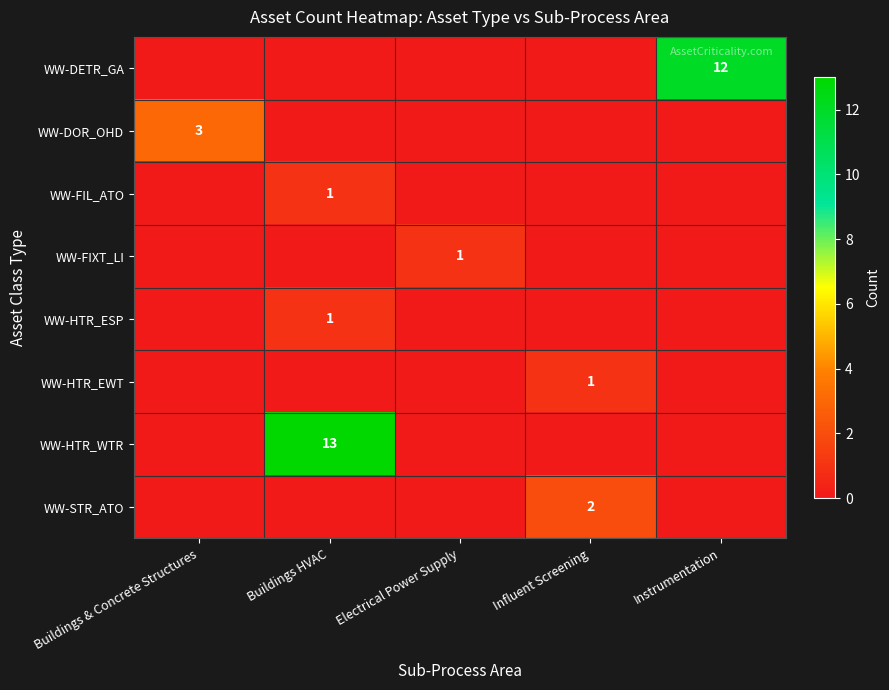

Is it true that WW-FIL_ATO equals 1 at Buildings HVAC?

True